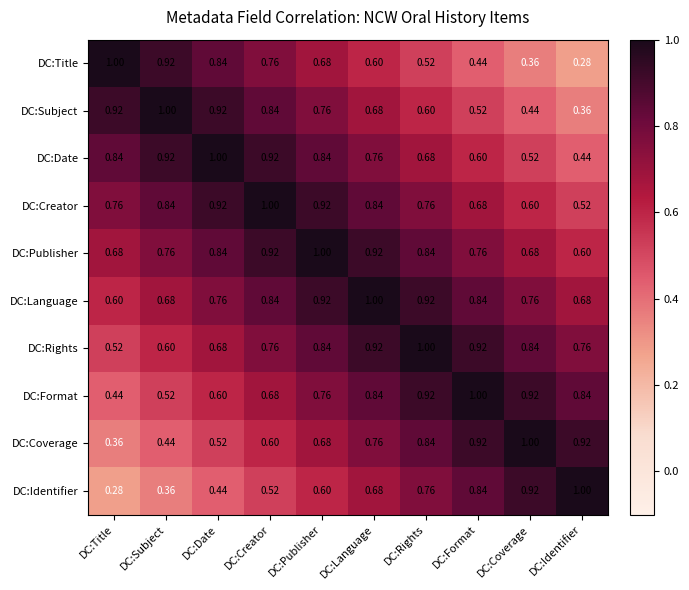

What is the total value across all series at DC:Title?

6.4